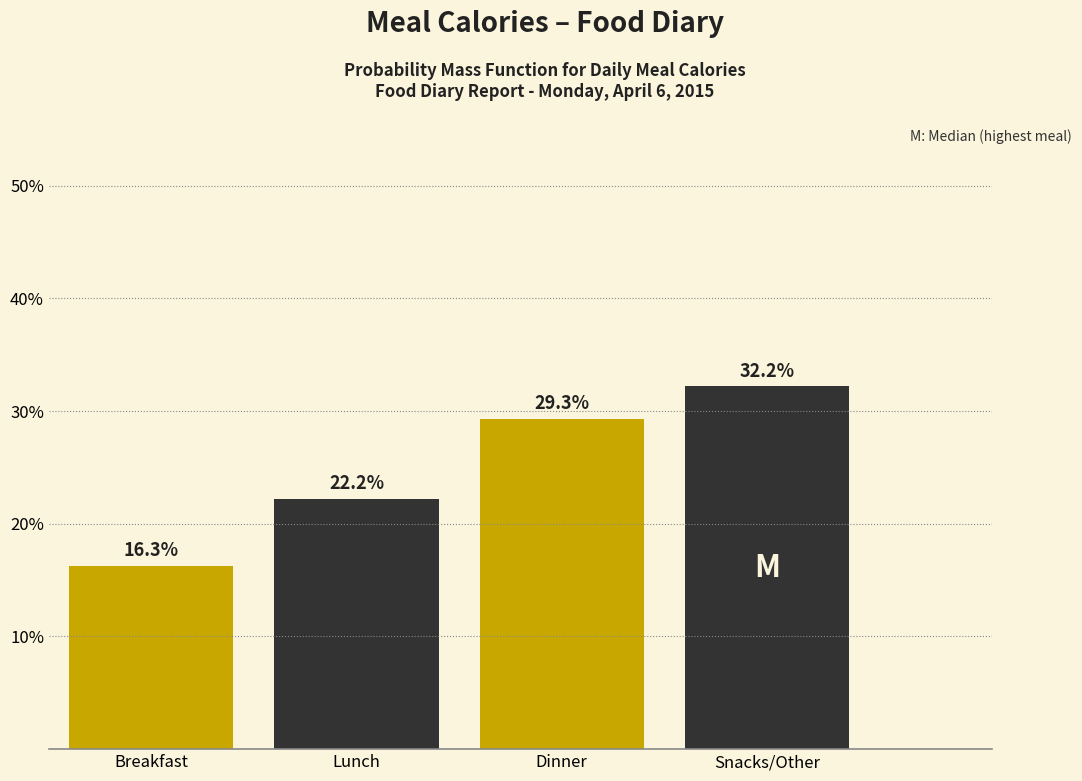

Reading right to left, transcribe all the data shown in this chart.

32.2	29.3	22.2	16.3